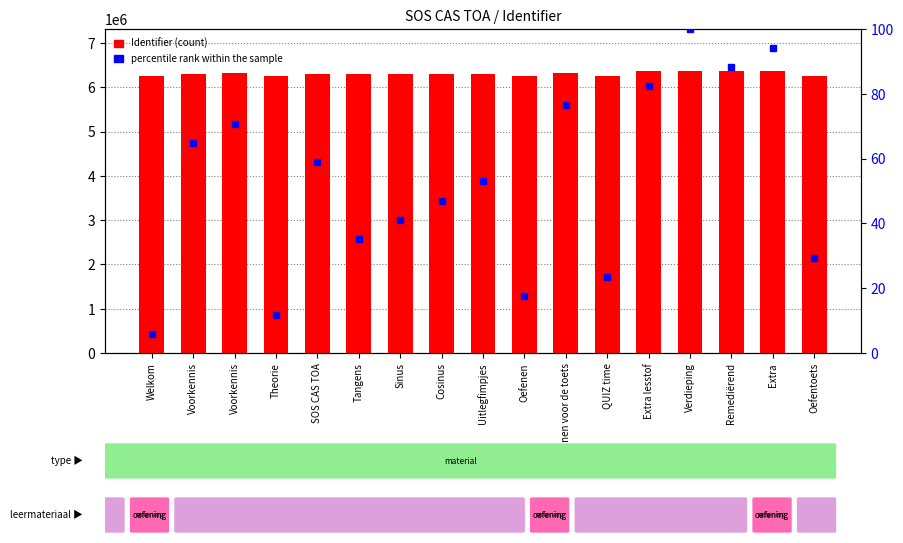

At which category does the chart reach its peak across all series?

Verdieping